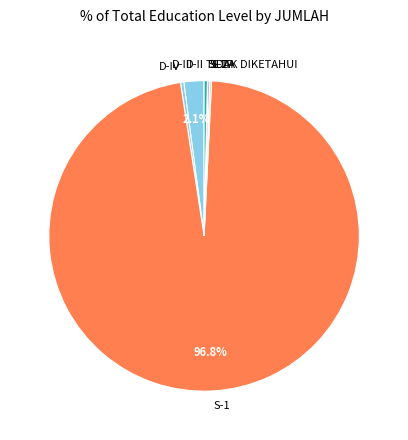

Does D-IV represent more than half of the total?

No